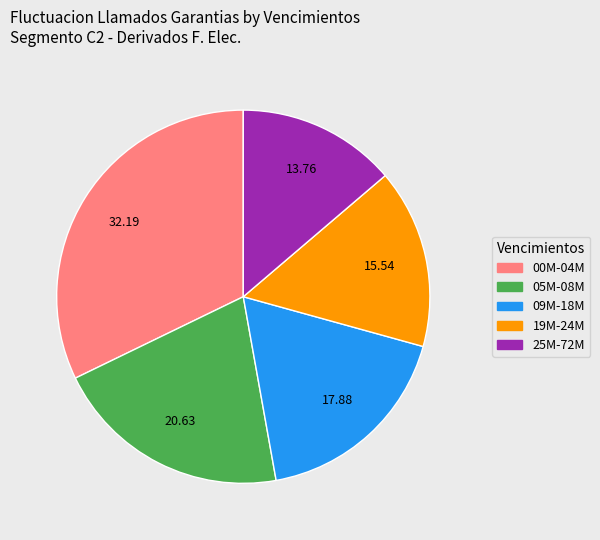

Is it true that 00M-04M is 32% of the pie?

True